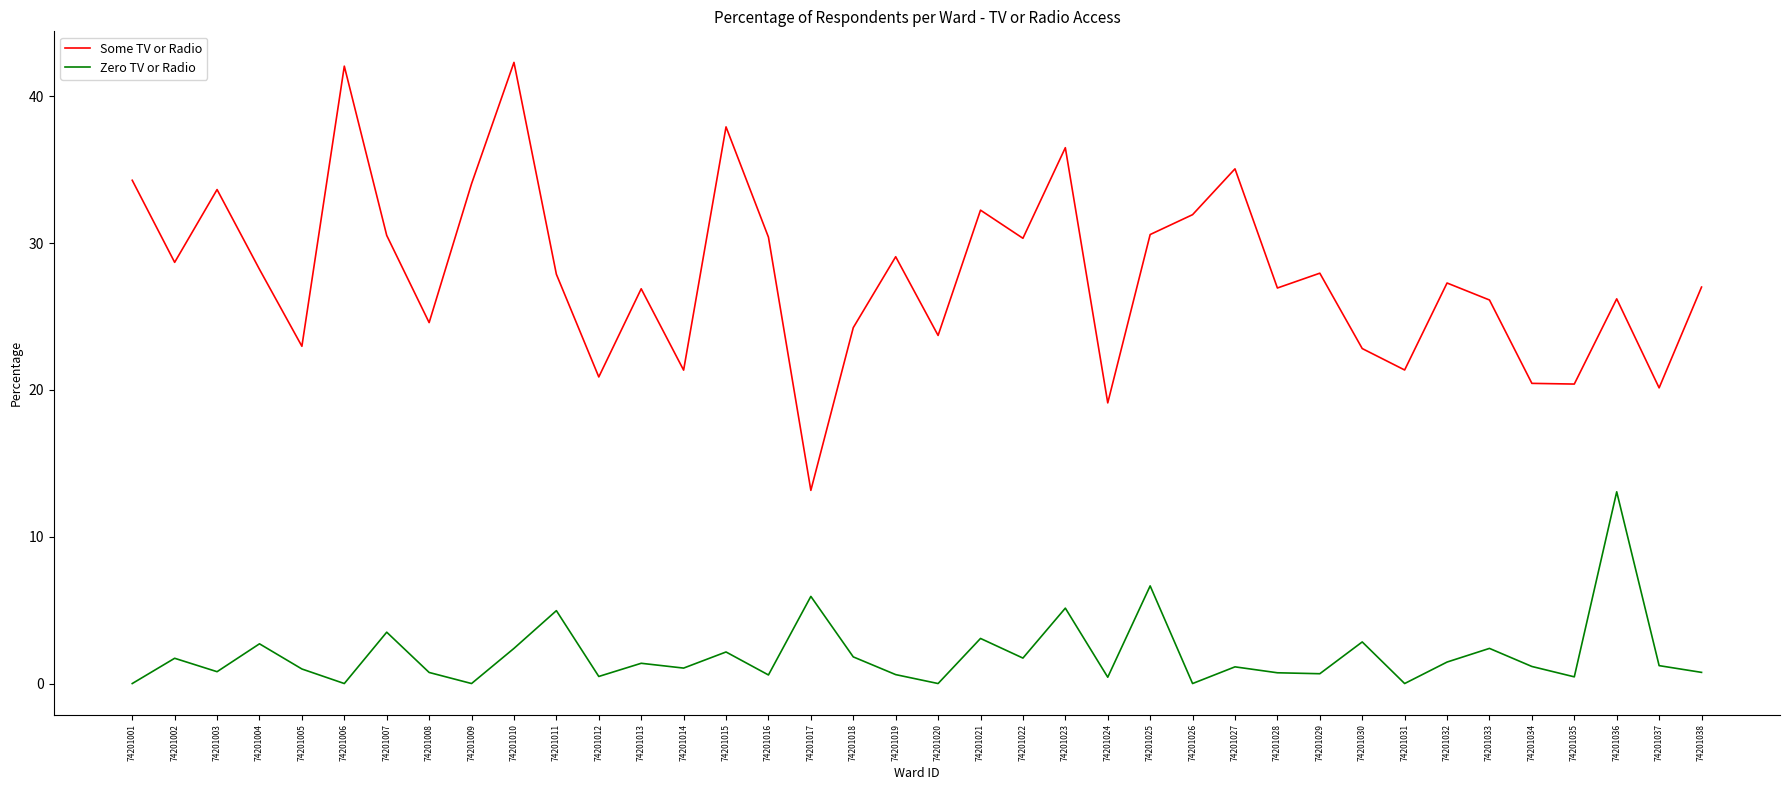

What is the lowest value of the Some TV or Radio series?

13.2